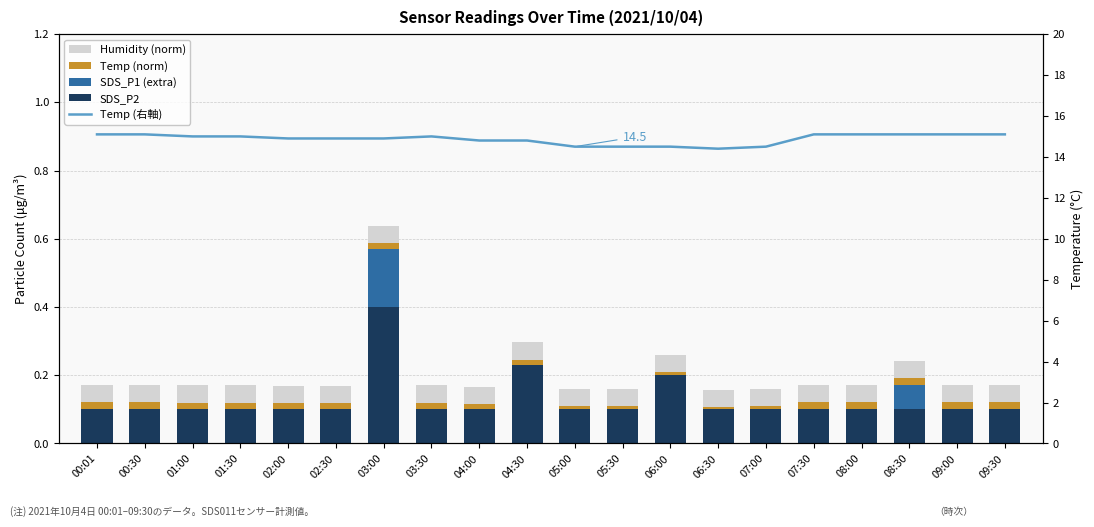

Which series has the widest spread of values?

Temp (右軸)